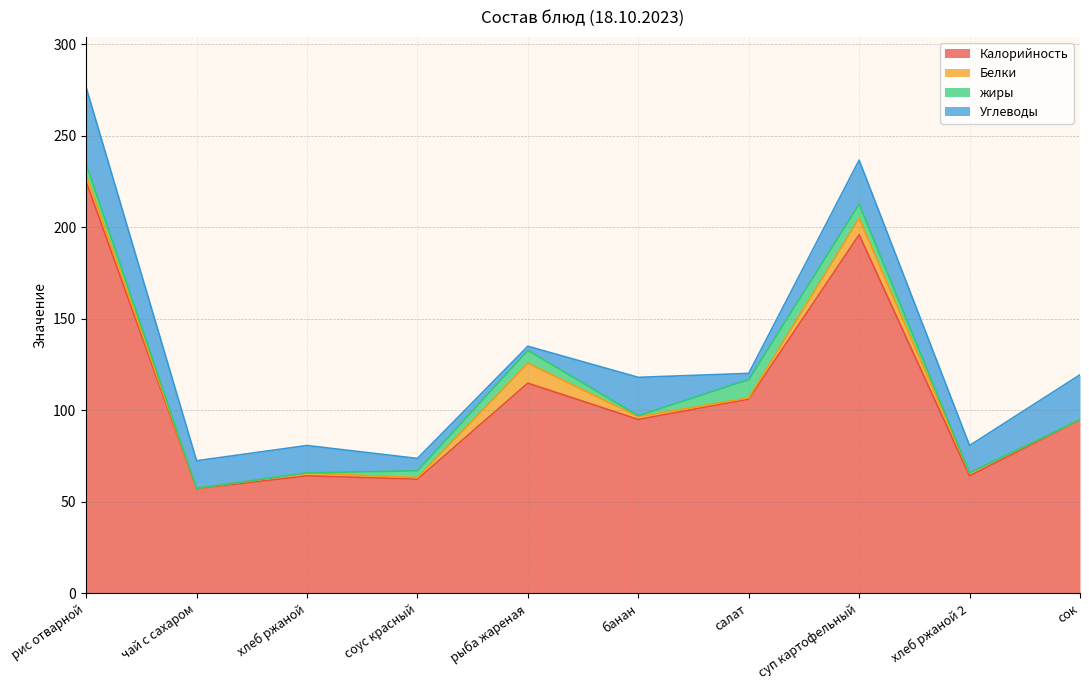

Where does the жиры series first go above 3?

рис отварной